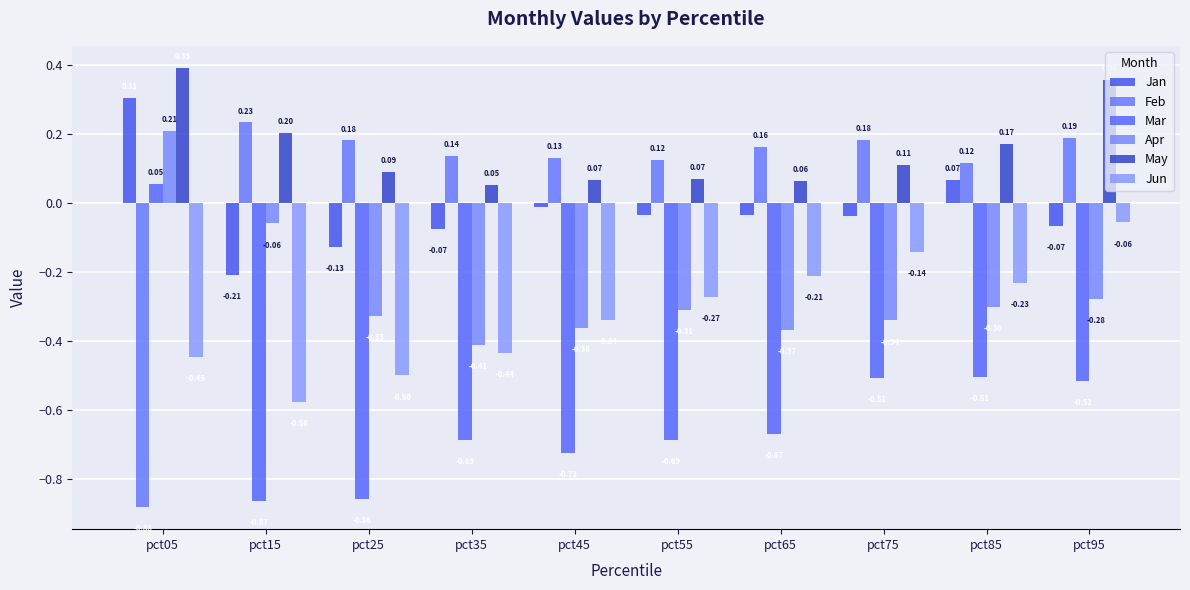

The value of Apr at pct35 is -0.4. True or false?

True